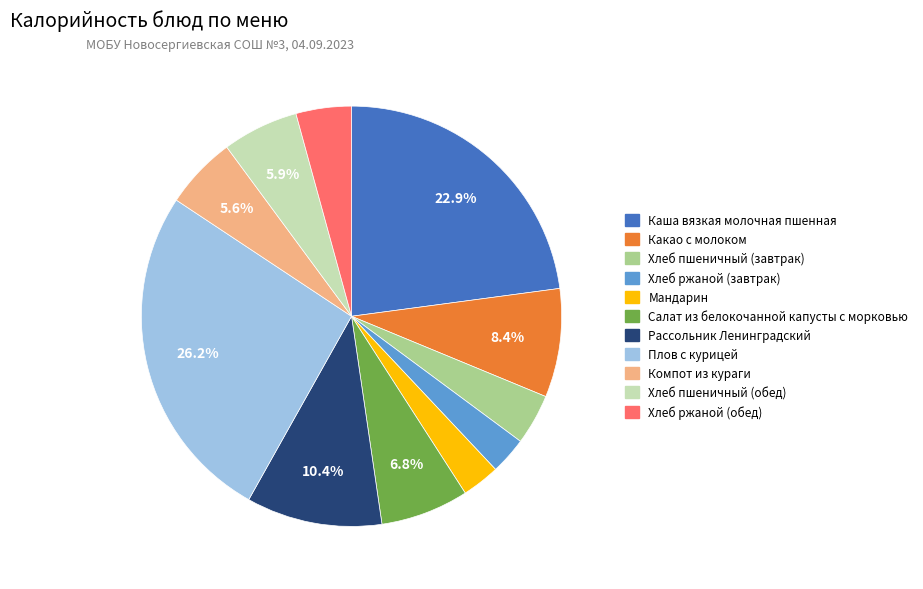

What percentage is the Мандарин slice, to the nearest percent?

3%